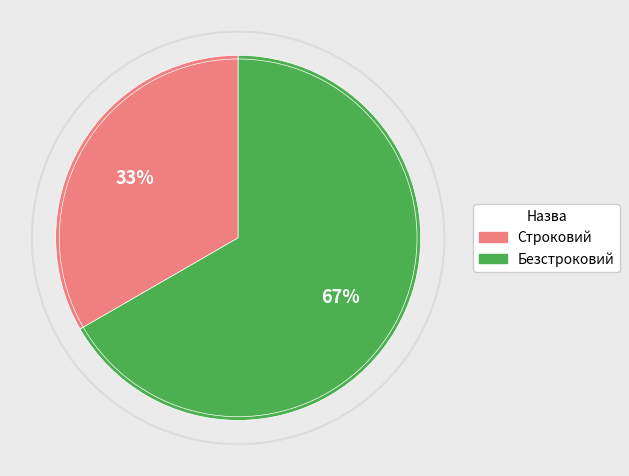

Count the number of slices in the pie.

2